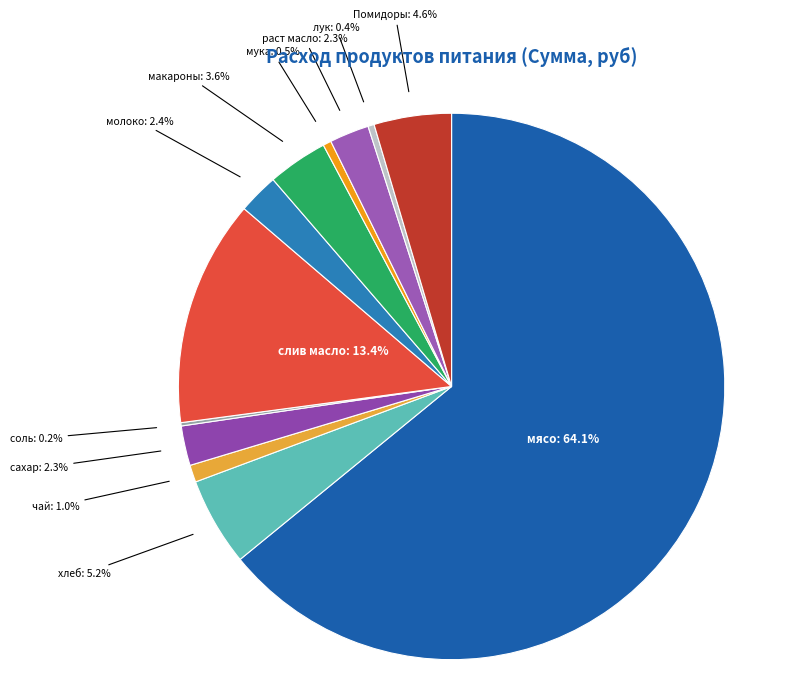

What is the smallest slice in the pie chart?

соль